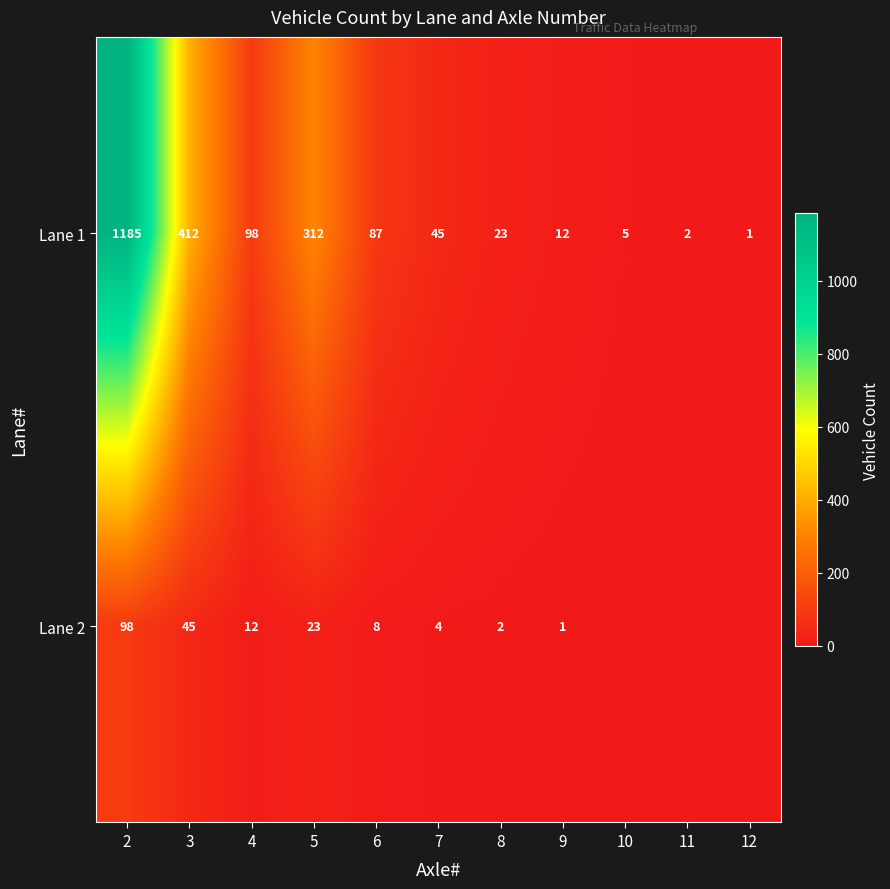

List the labels in order of Lane 1 value, largest first.

2, 3, 5, 4, 6, 7, 8, 9, 10, 11, 12